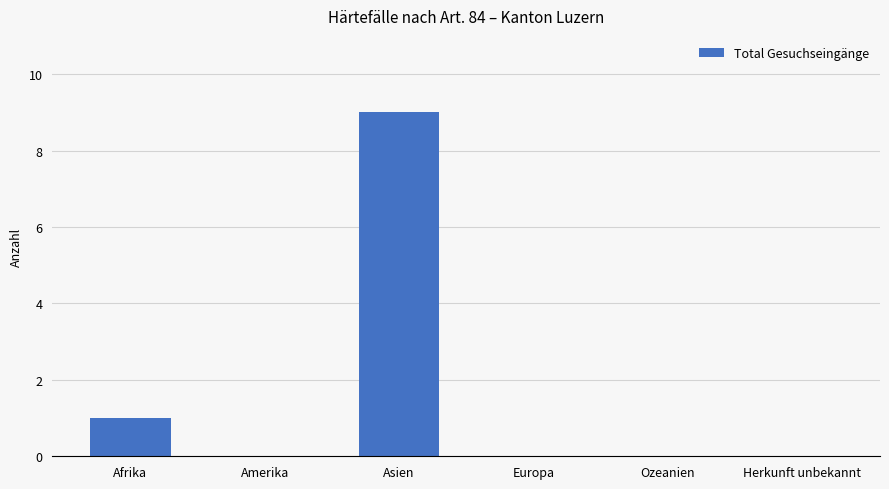

How many data points does each series have?

6